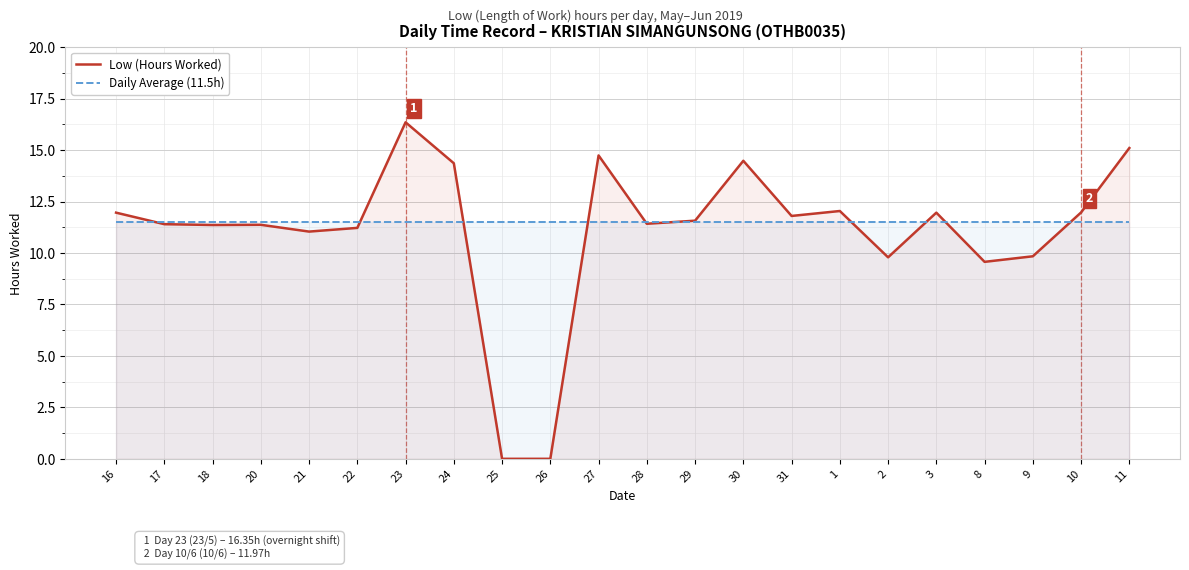

What is the label of the 5th point from the left?

21